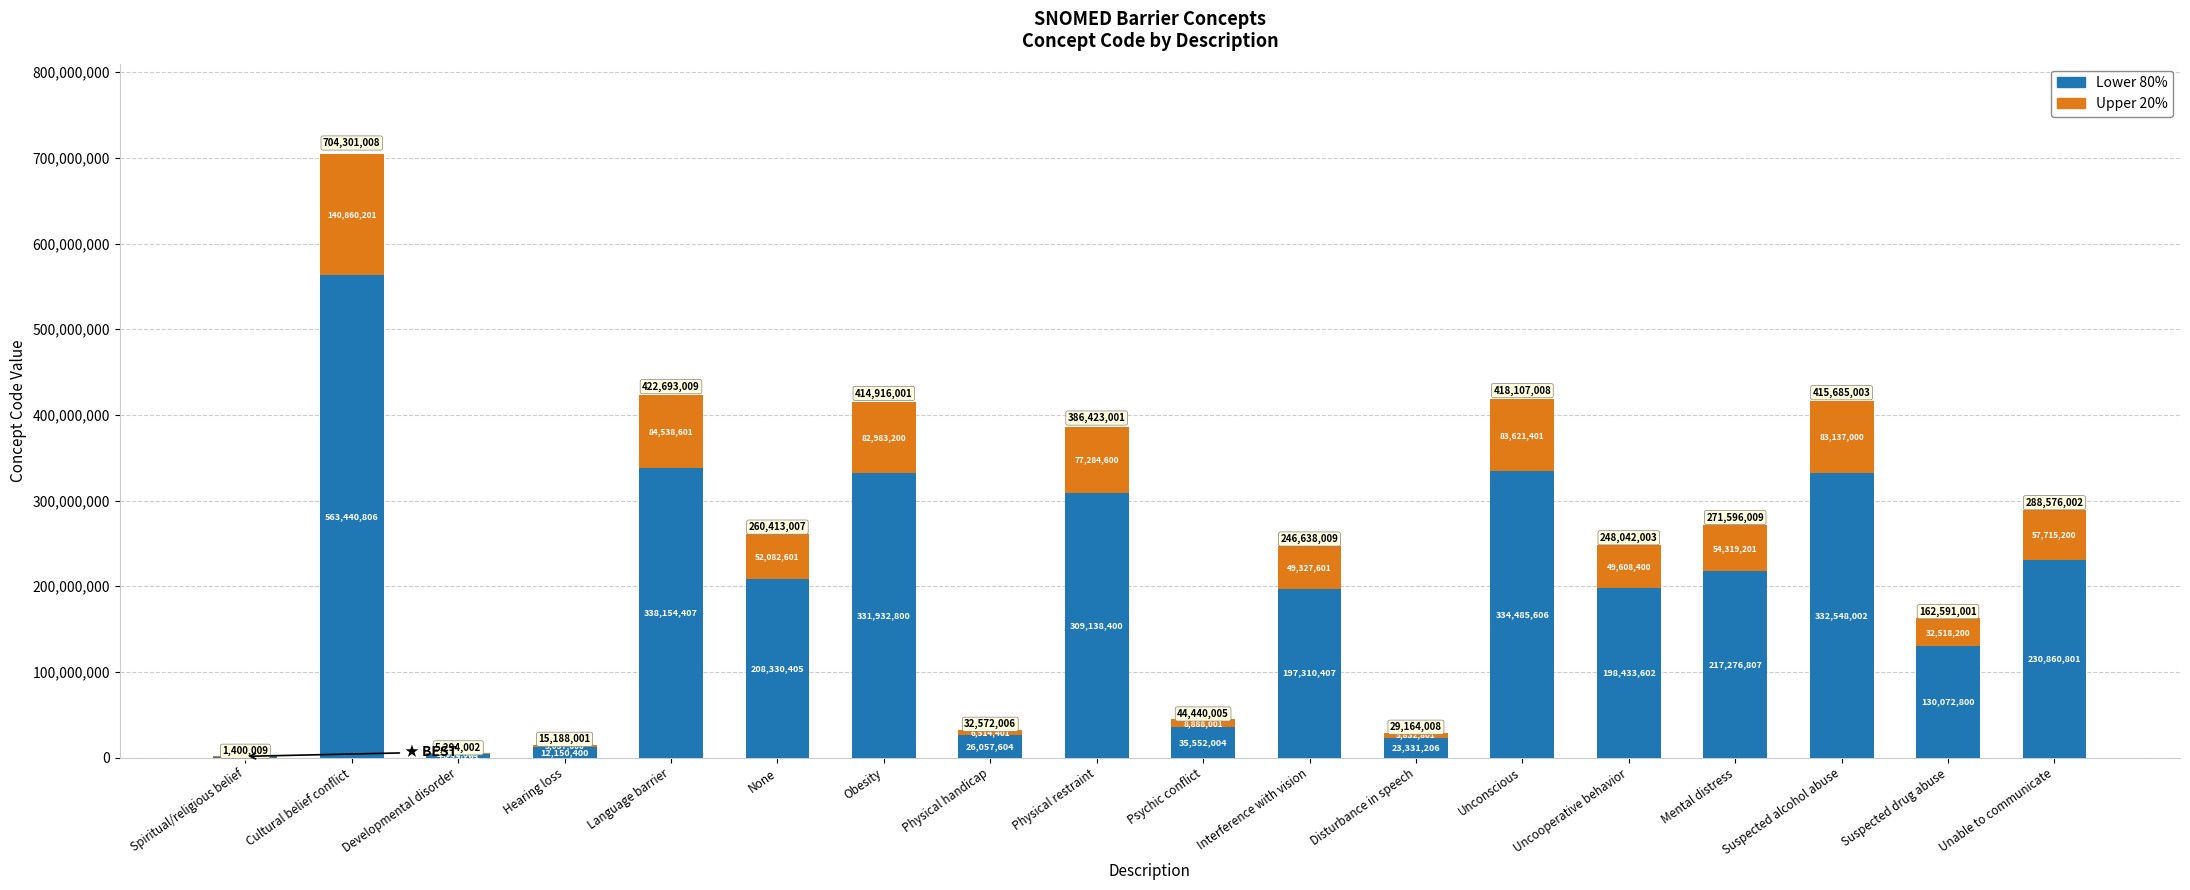

What is the total value across all series at Language barrier?

422693009.0